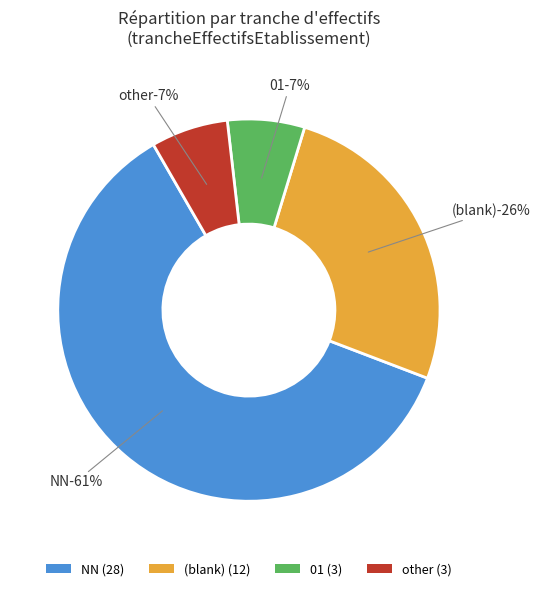

How many slices are in this pie chart?

4